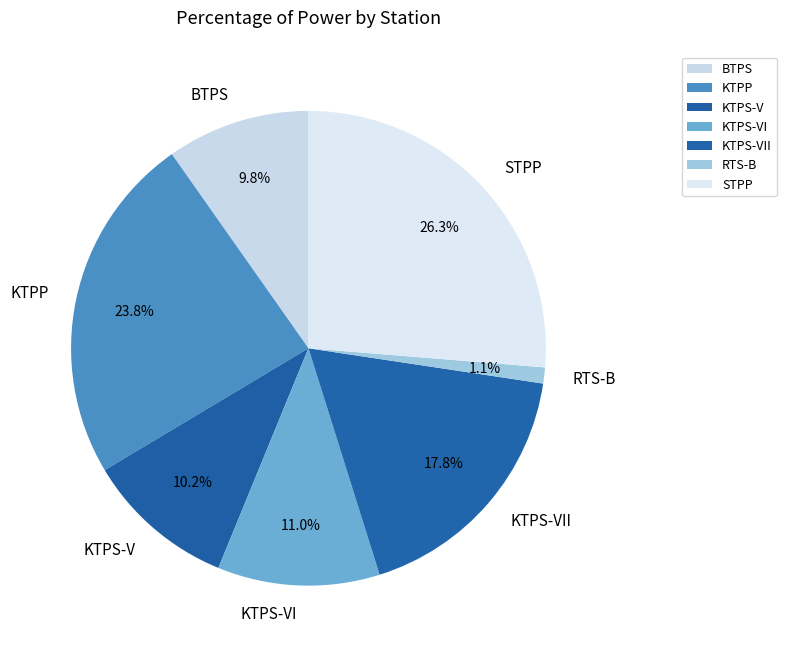

To the nearest percent, what is the average slice percentage?

14%